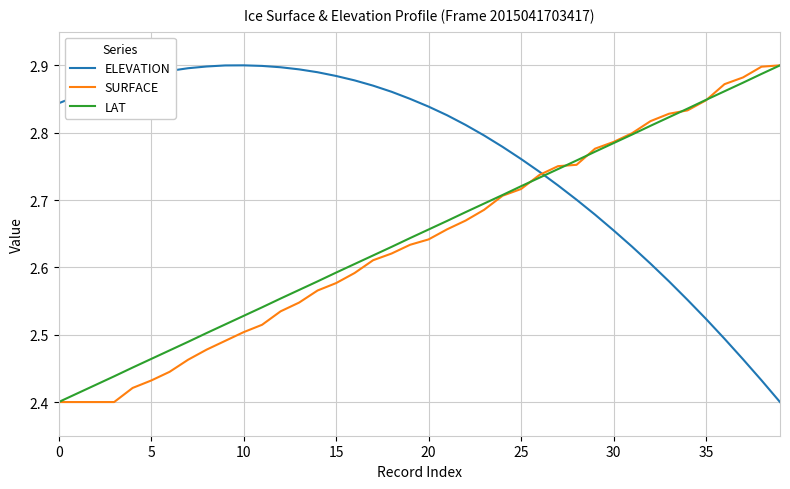

Which series has the largest total across all categories?

ELEVATION